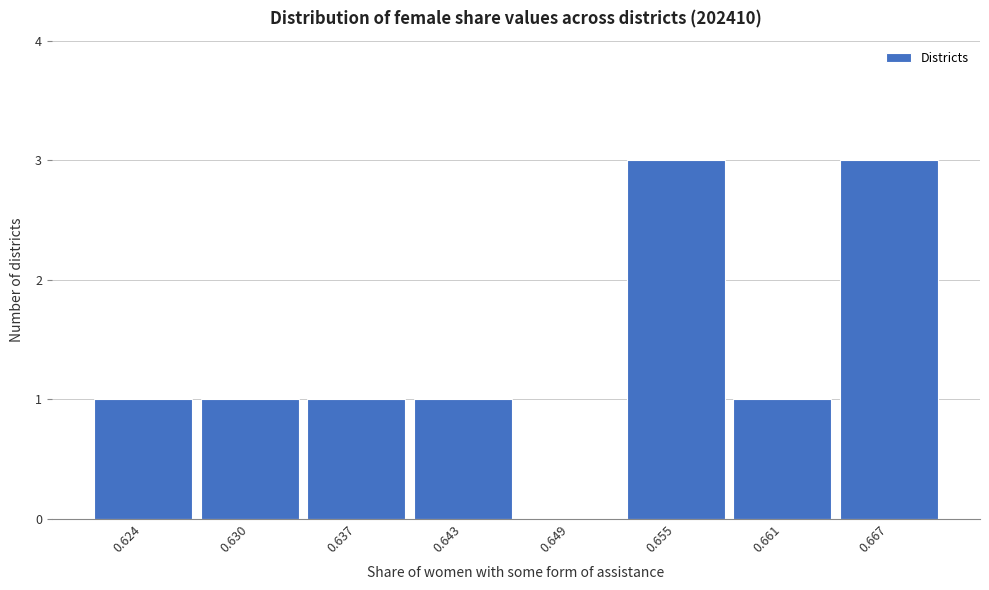

Reading left to right, transcribe all the data shown in this chart.

0.624=1	0.630=1	0.637=1	0.643=1	0.649=0	0.655=3	0.661=1	0.667=3